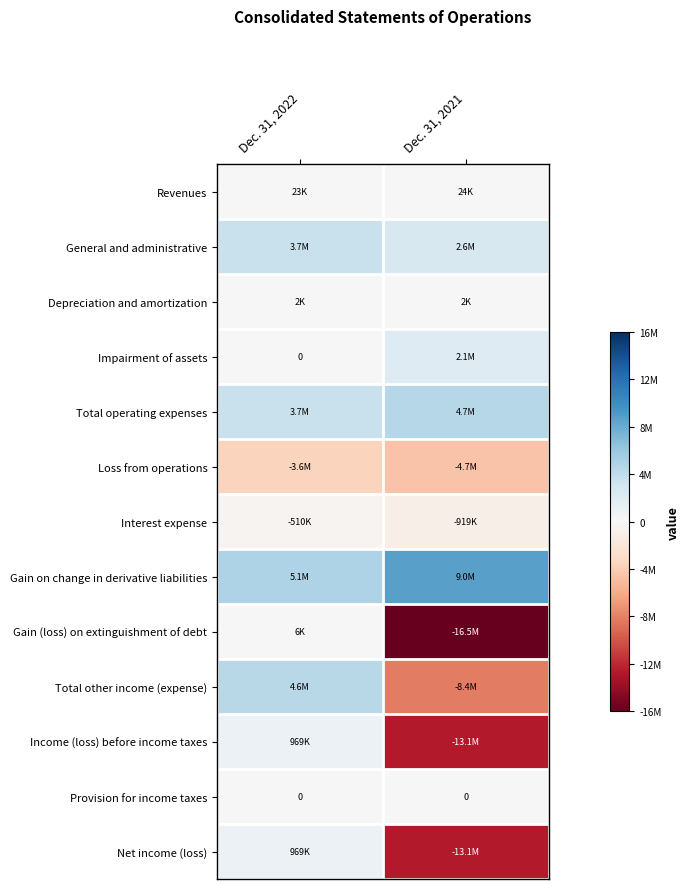

Which series changed the most between Dec. 31, 2022 and Dec. 31, 2021?

Gain (loss) on extinguishment of debt